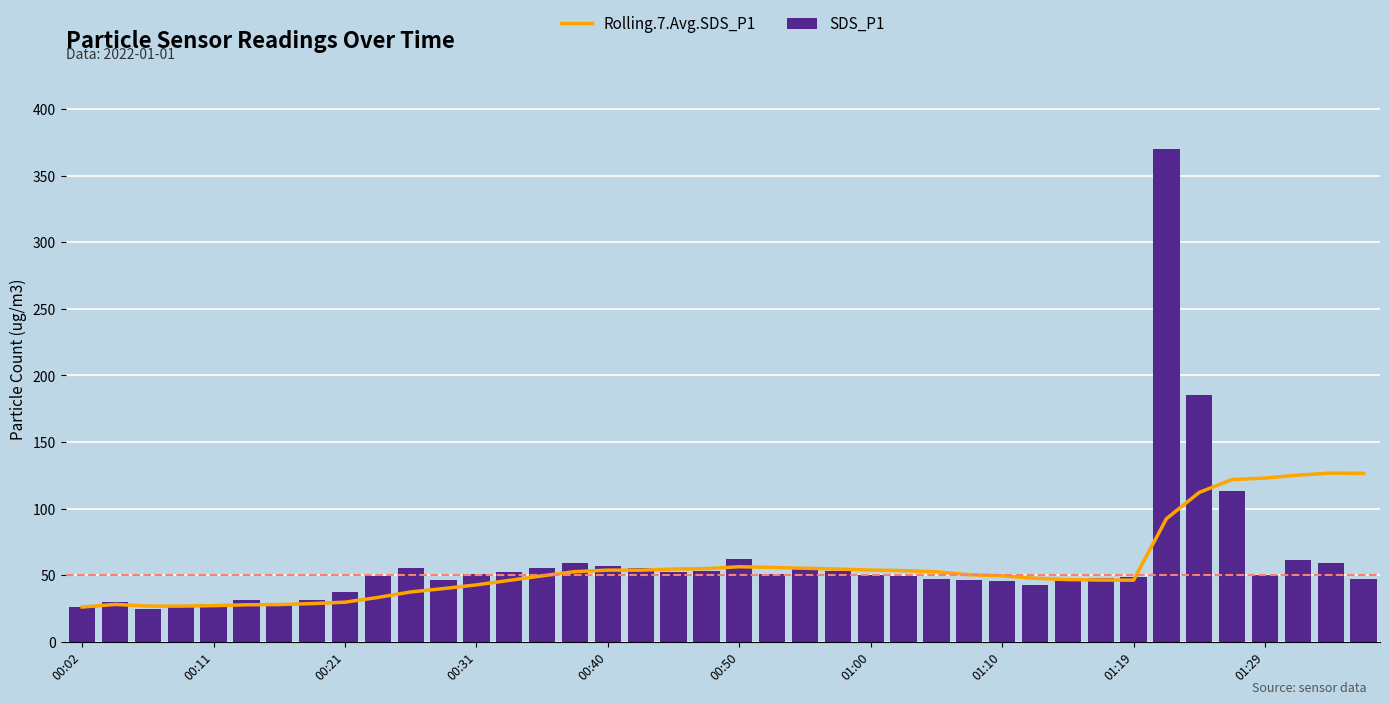

Is it true that SDS_P1 equals 30.0 at 00:31?

False